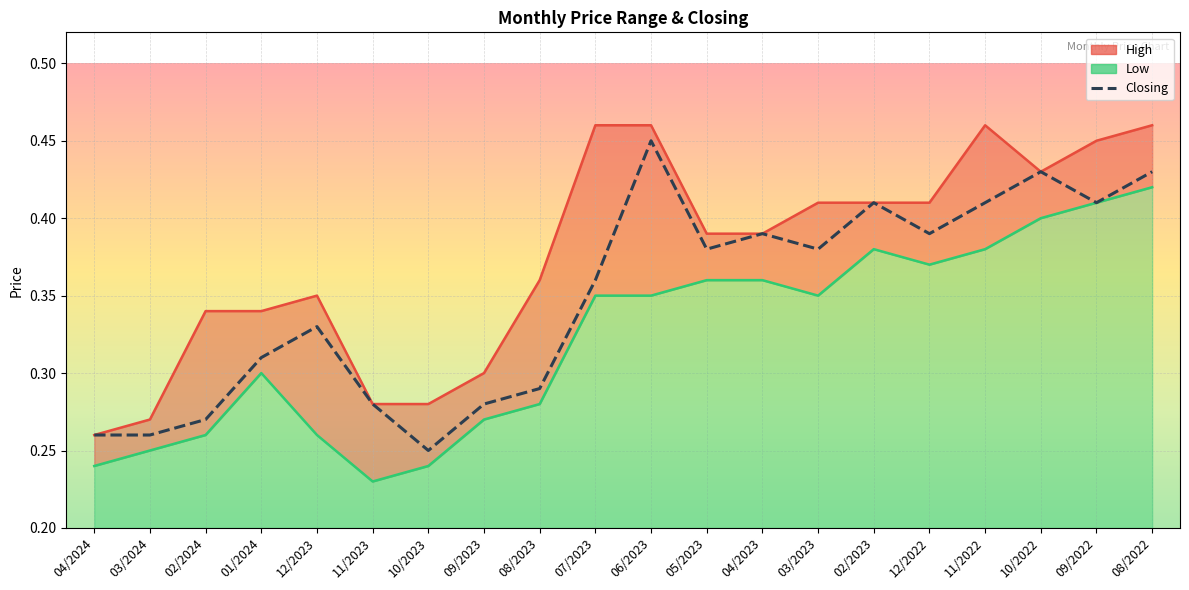

At which category does the data reach its first local peak?

12/2023